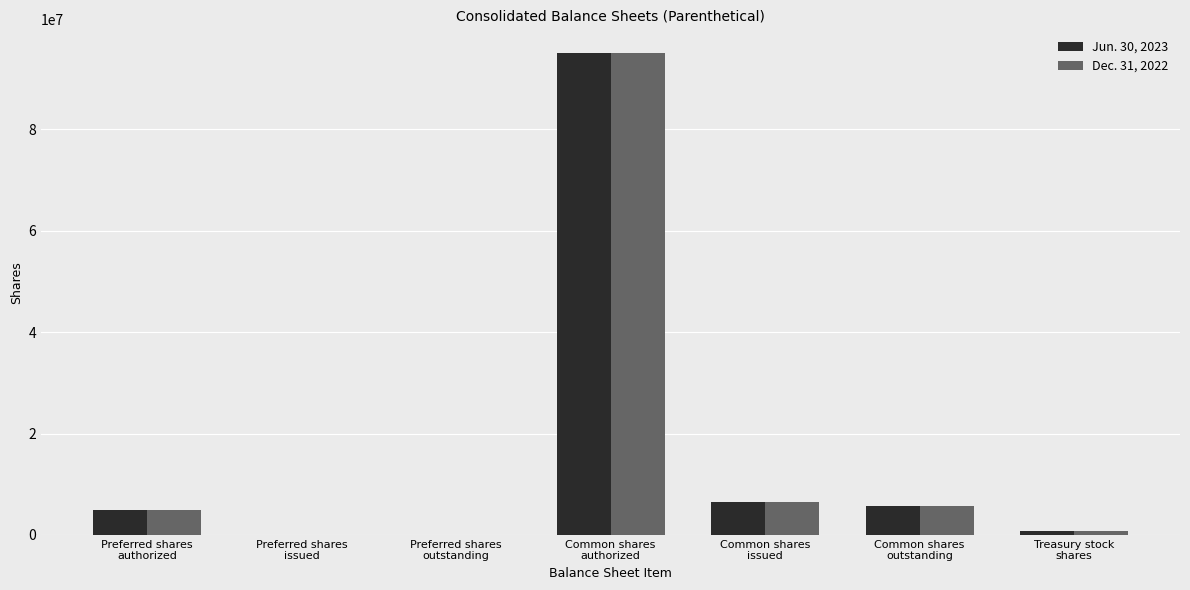

What is the greatest value displayed?

95000000